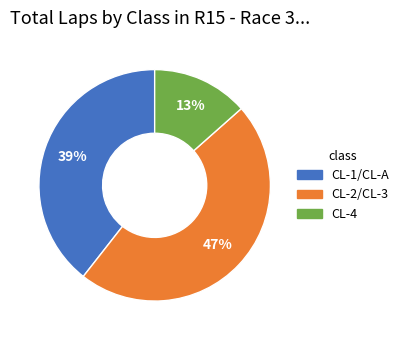

Count the number of slices in the pie.

3